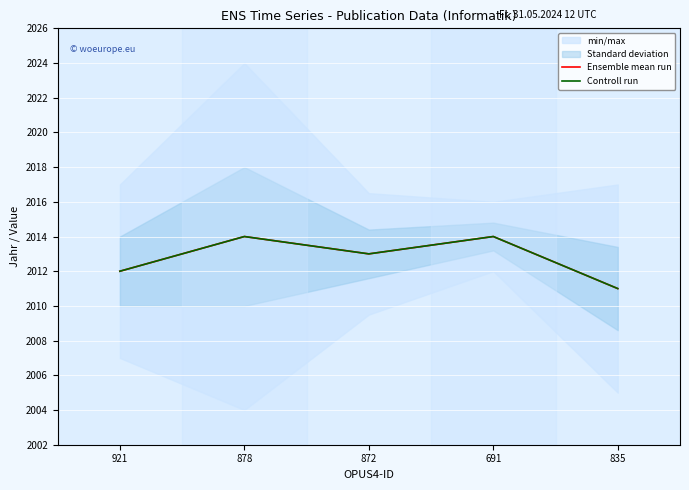

Reading left to right, extract all data points from this chart.

Ensemble mean run: 2012	2014	2013	2014	2011
Controll run: 2012	2014	2013	2014	2011